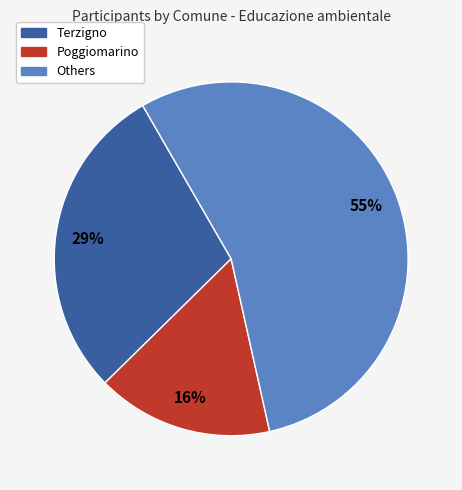

Is there a majority slice in this chart?

Yes